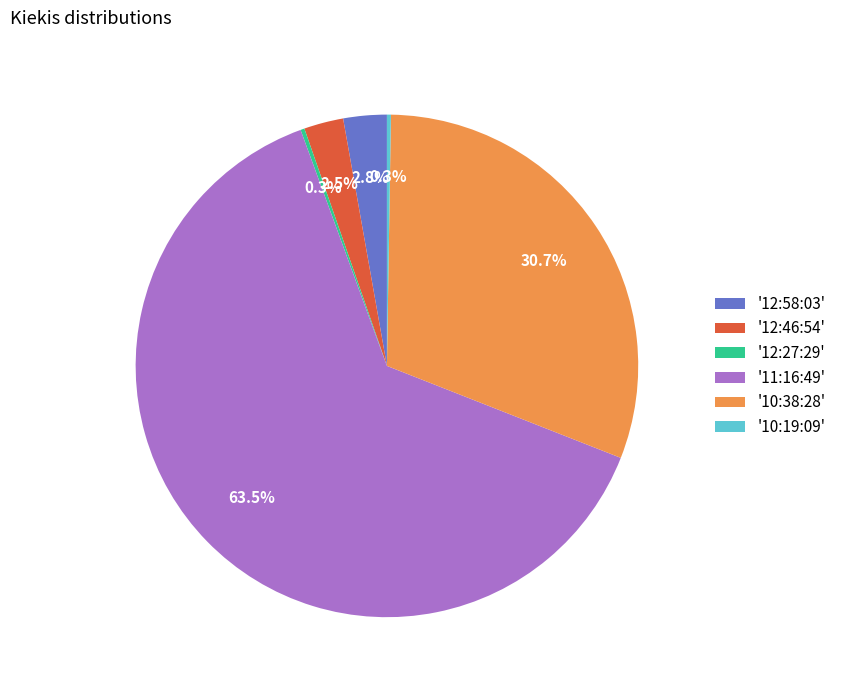

What is the largest slice in the pie chart?

'11:16:49'